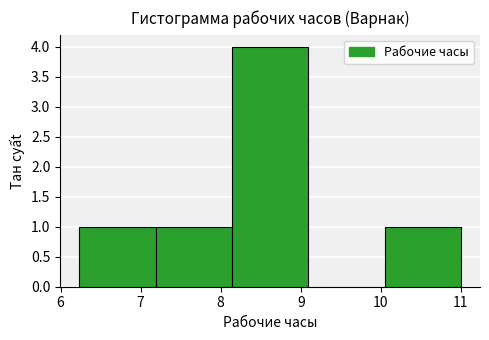

What is the height of the bar covering 10.0 to 11.0 on the x-axis? Neither the bar edges nor the heights are printed on the chart, so give them approximately, as read against the axes.

1